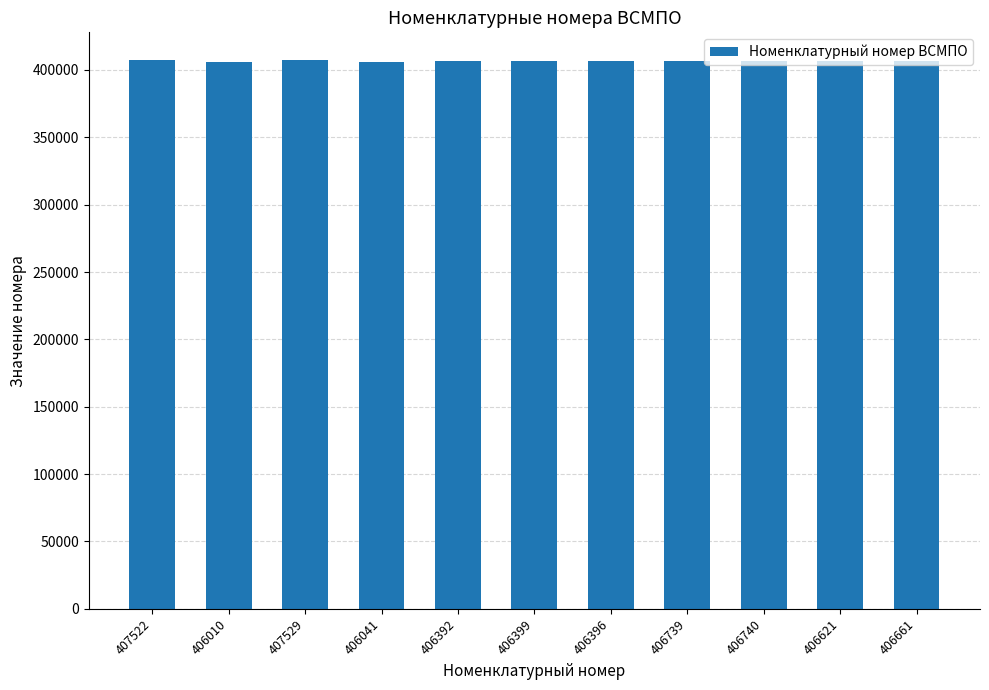

What is the sum of all values?

4473050